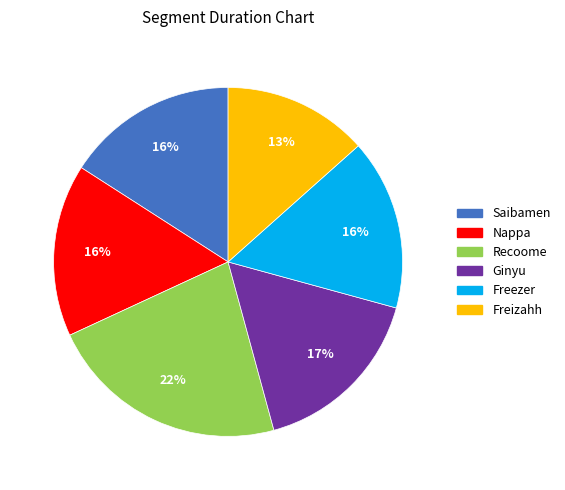

To the nearest percent, what is the combined percentage of Freizahh and Saibamen?

29%